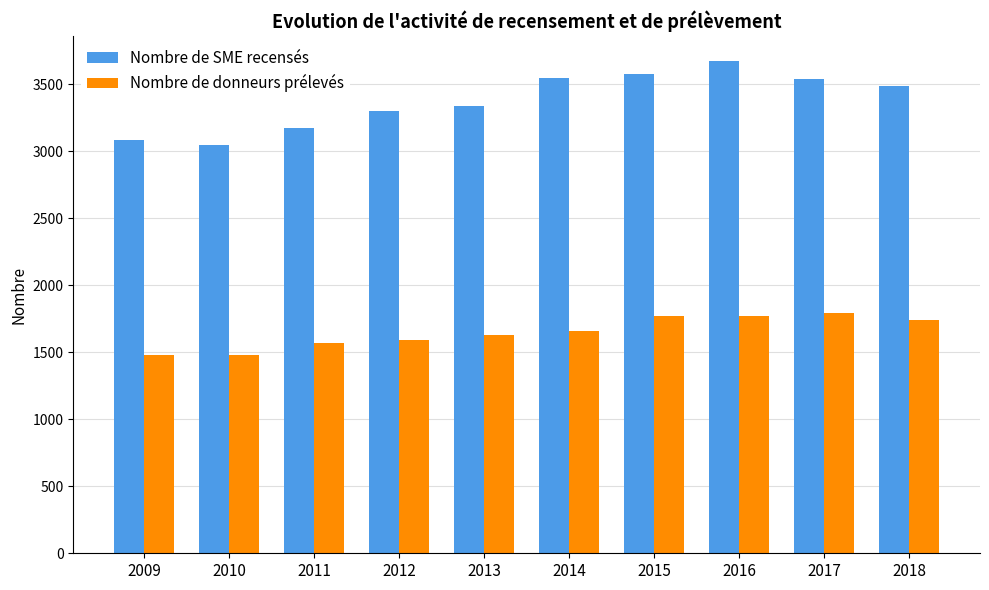

Which series has the largest total across all categories?

Nombre de SME recensés